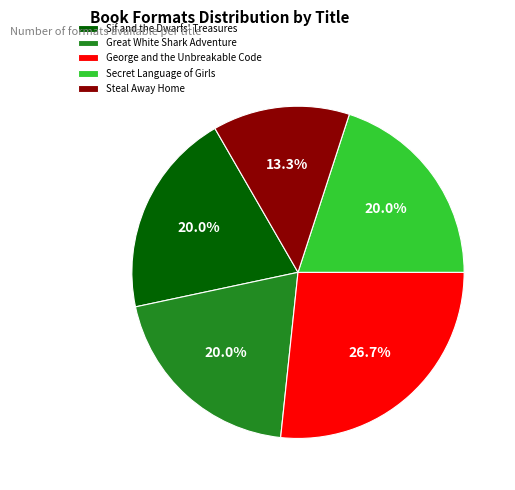

What percentage is NOT represented by George and the Unbreakable Code?

73.3%